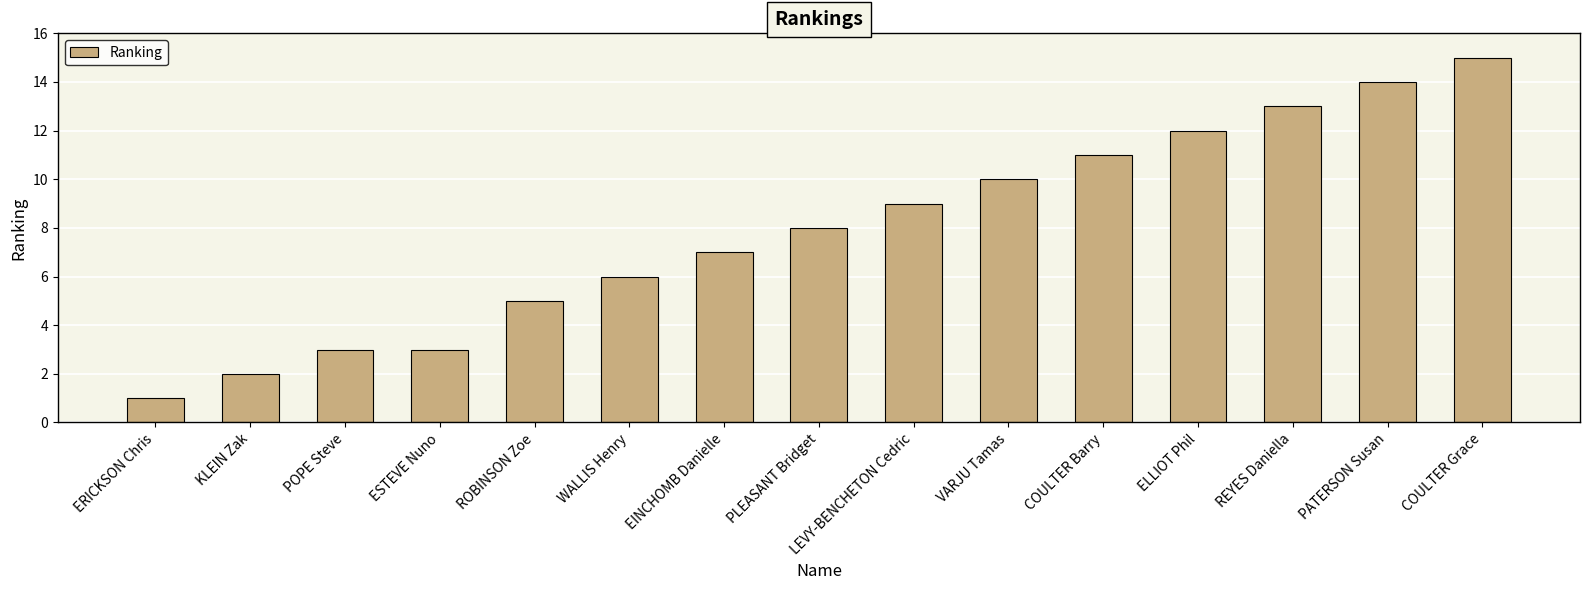

What is the value of the 13th bar from the left?

13